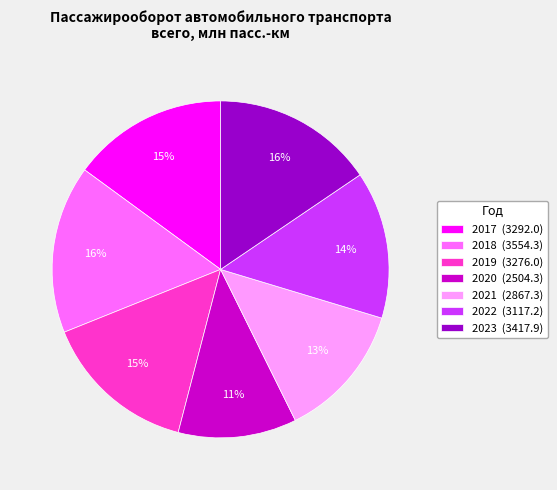

Does any single category account for the majority?

No